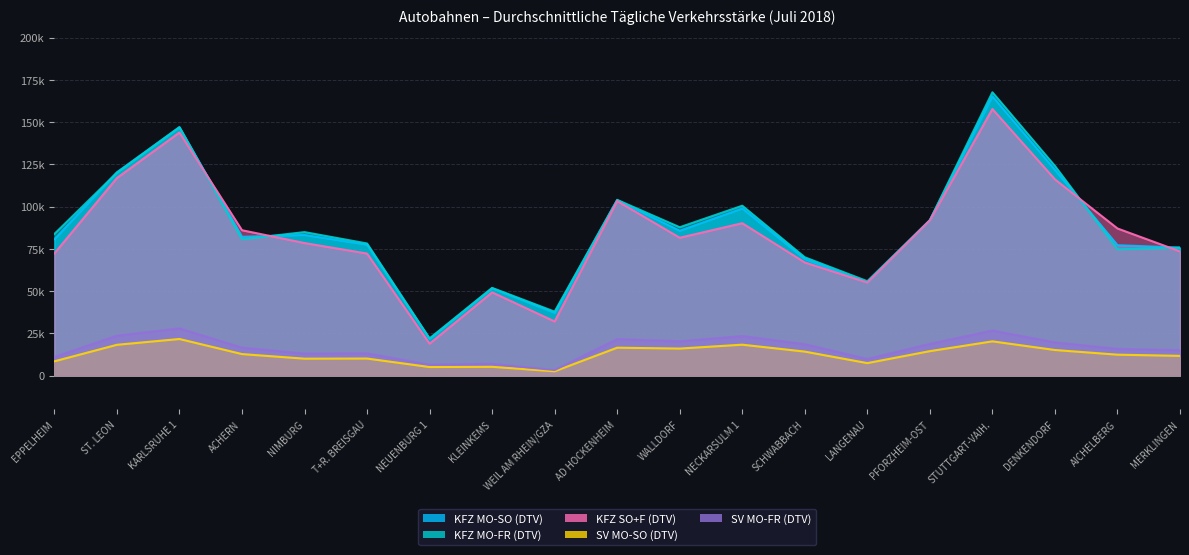

Does the chart display data point markers on the line(s)?

No